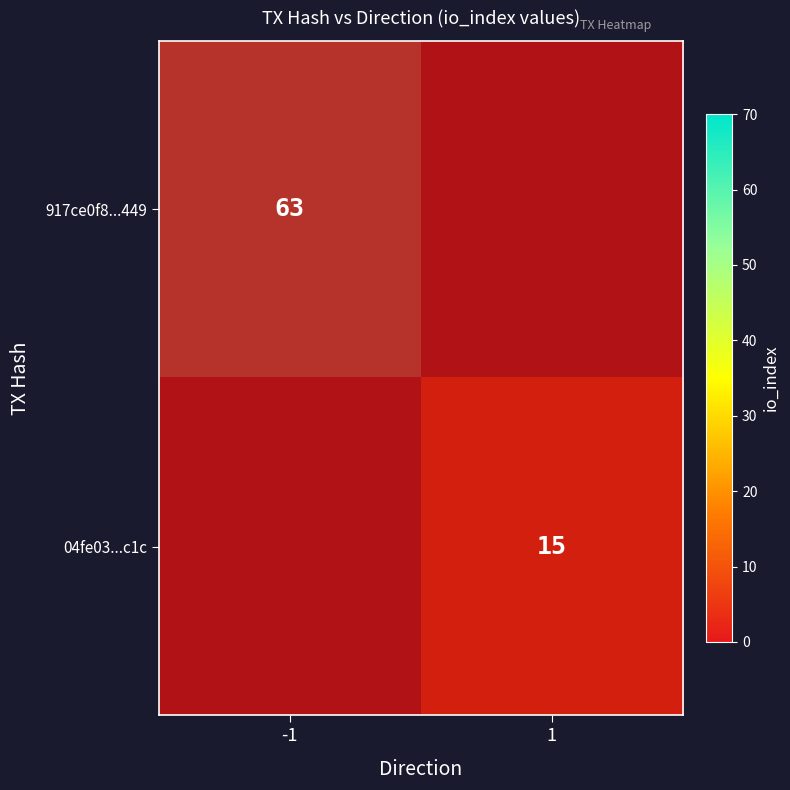

Which category has the highest value in the 04fe03...c1c series?

-1